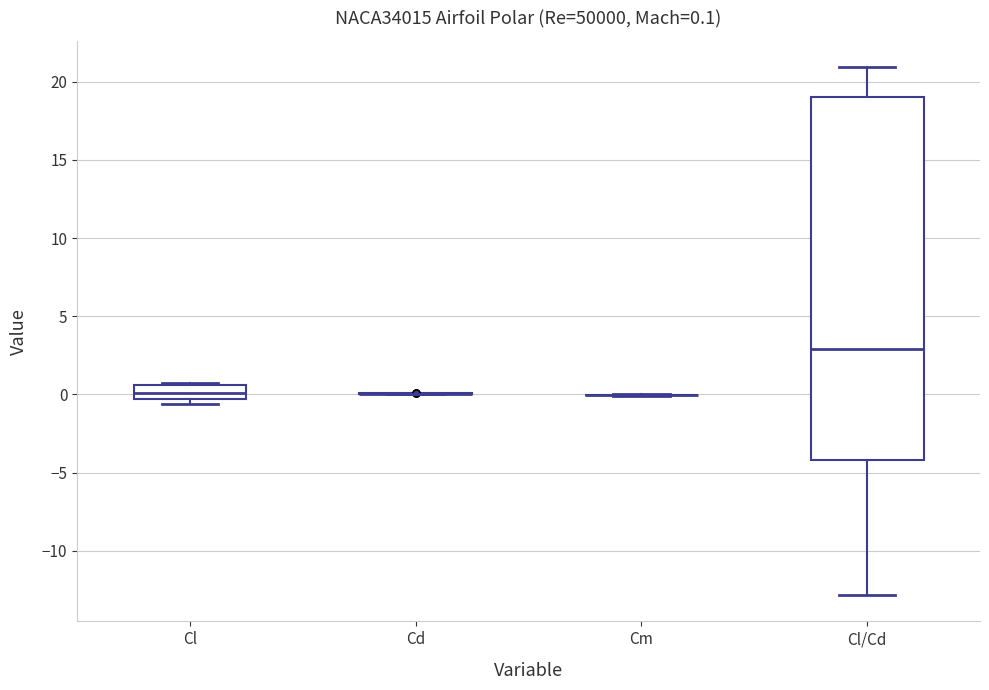

Which box is the tallest, from its lower edge to its upper edge?

Cl/Cd